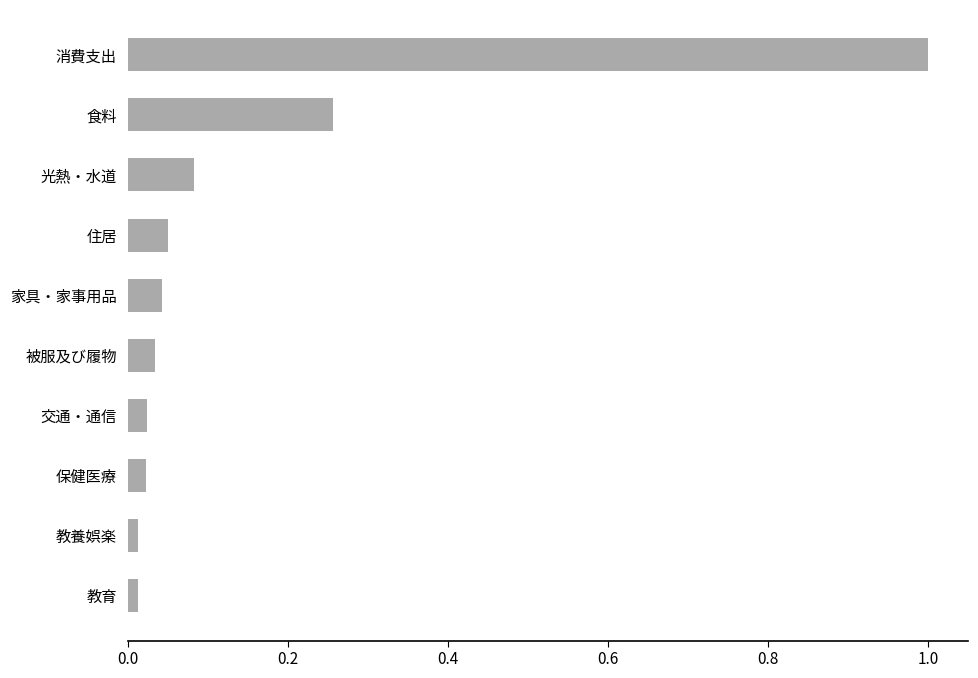

At which category does the chart reach its peak across all series?

消費支出